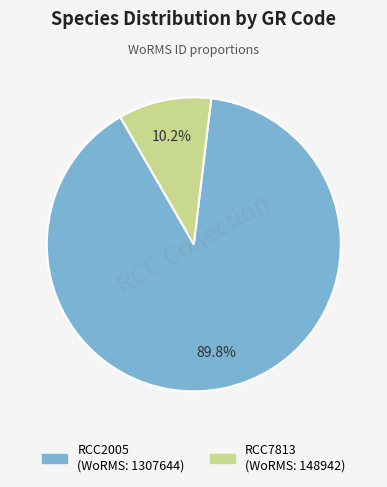

Which slice is the largest?

RCC2005